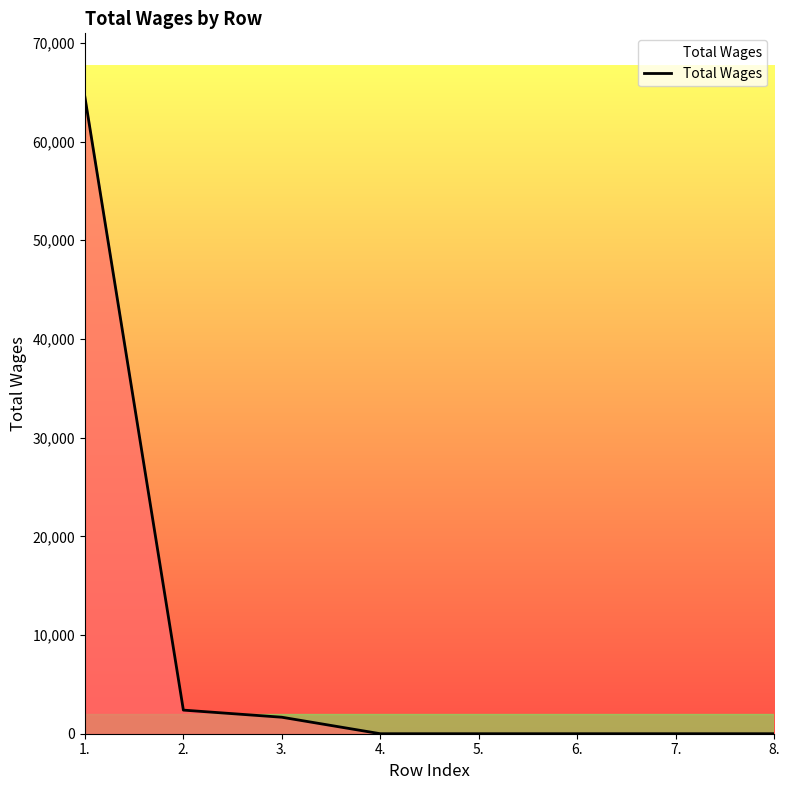

True or false: the data shows 0 at 6..

True